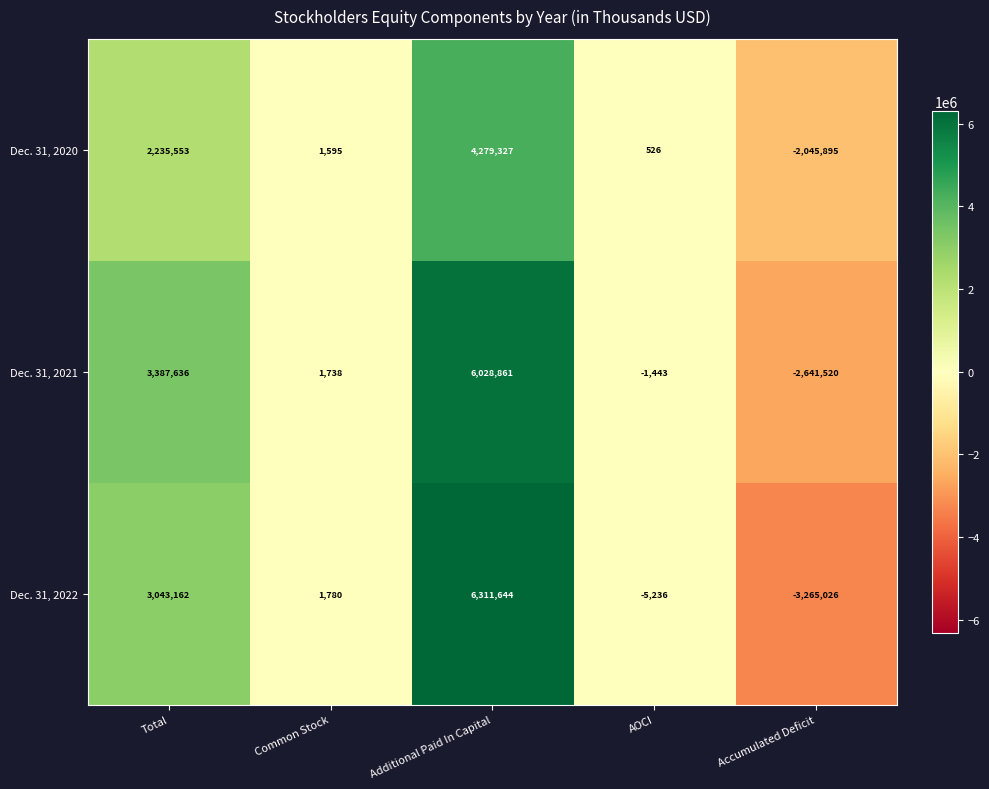

What is the smallest value displayed?

-3265026